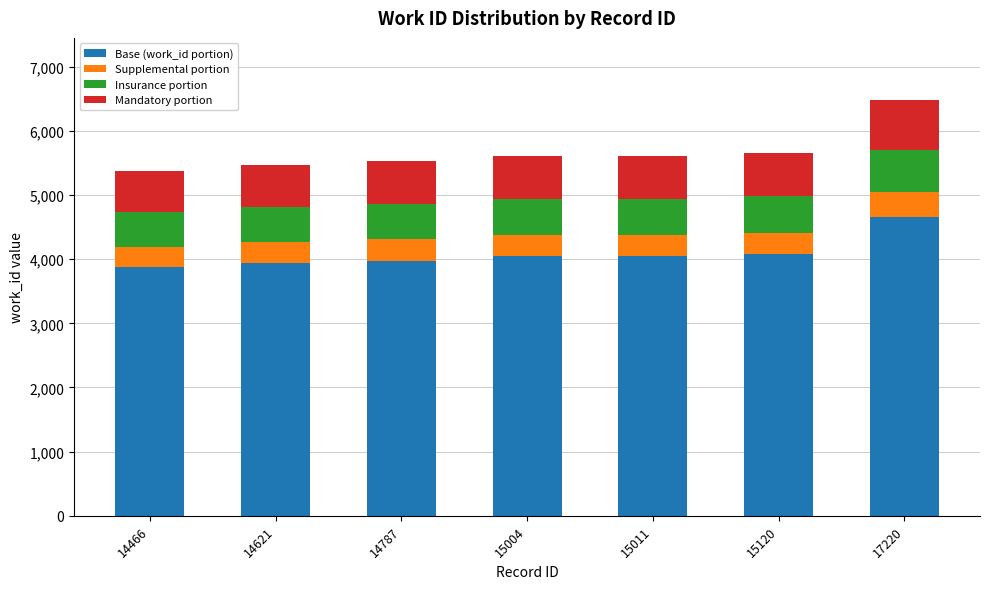

The Base (work_id portion) series shows 1323 at 15004. True or false?

False